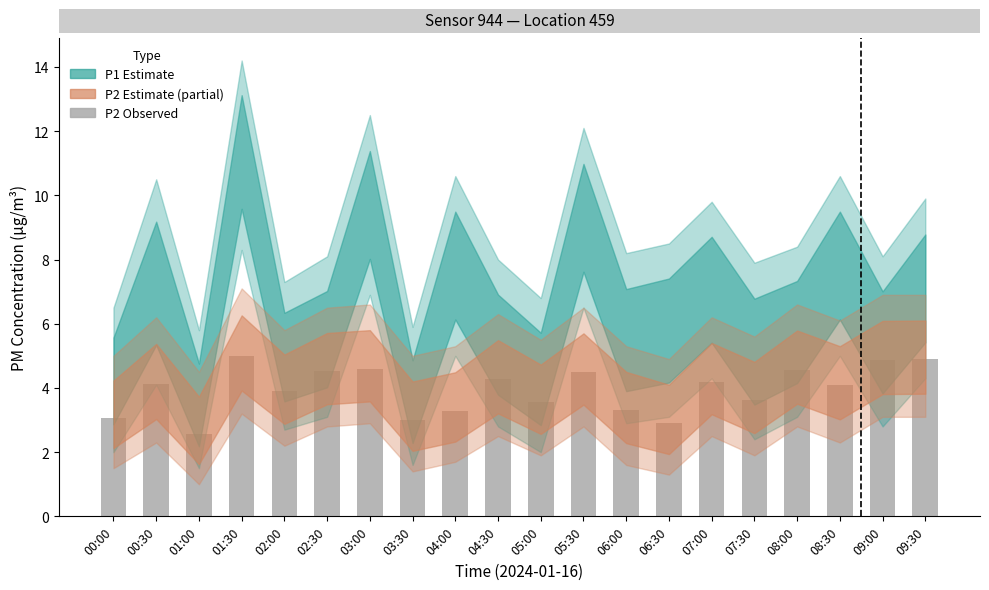

Is it true that the value at 09:00 is 4.9?

True